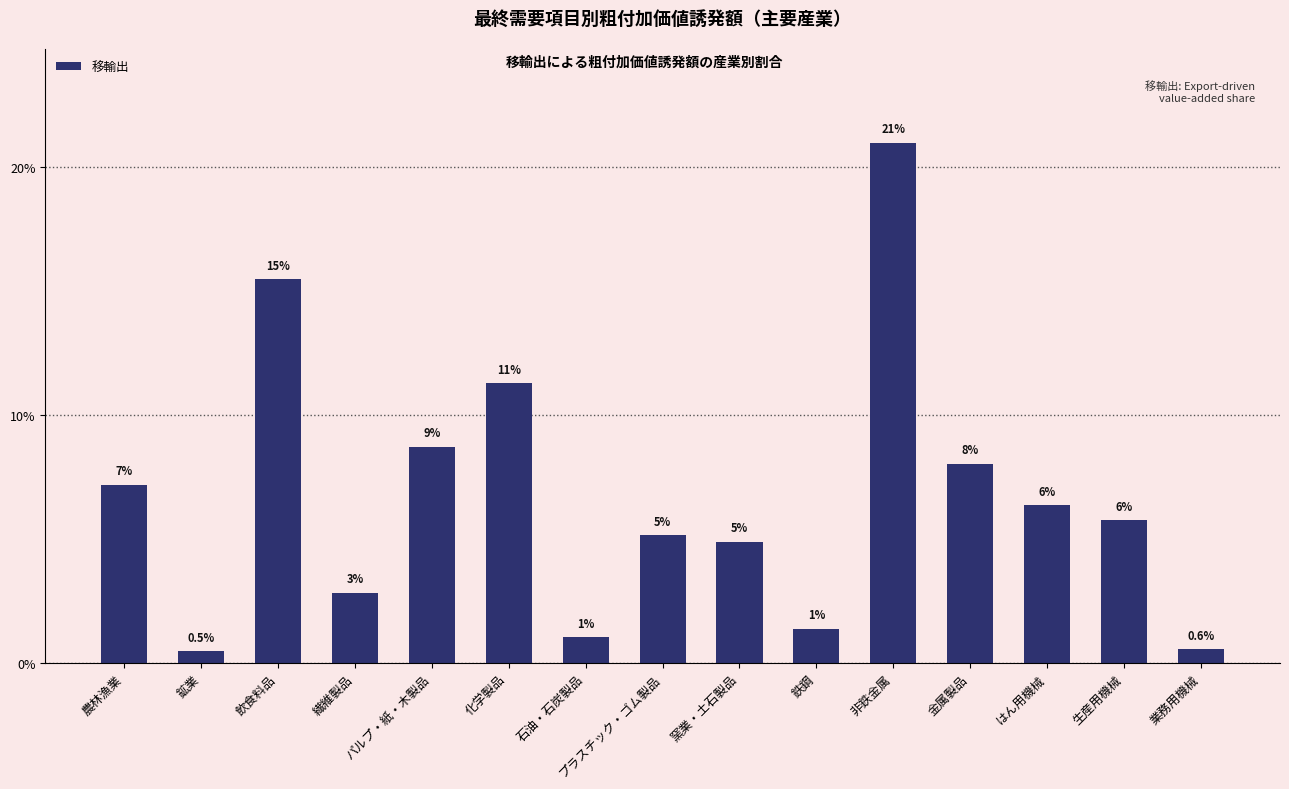

What is the maximum value shown in the chart?

21.0